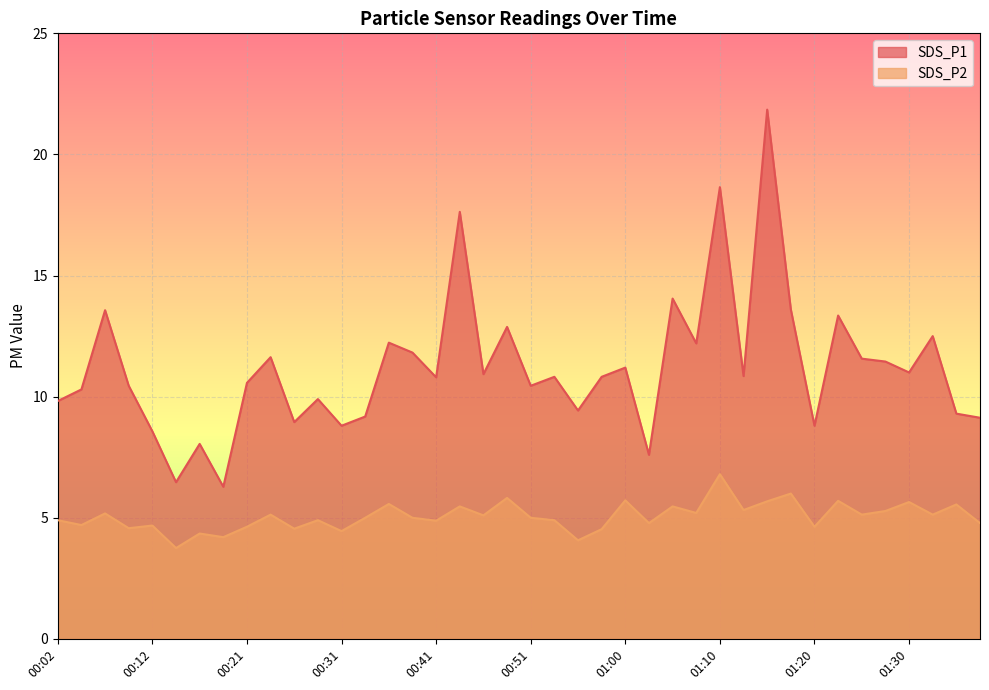

What is the sum of all SDS_P2 values?

202.2